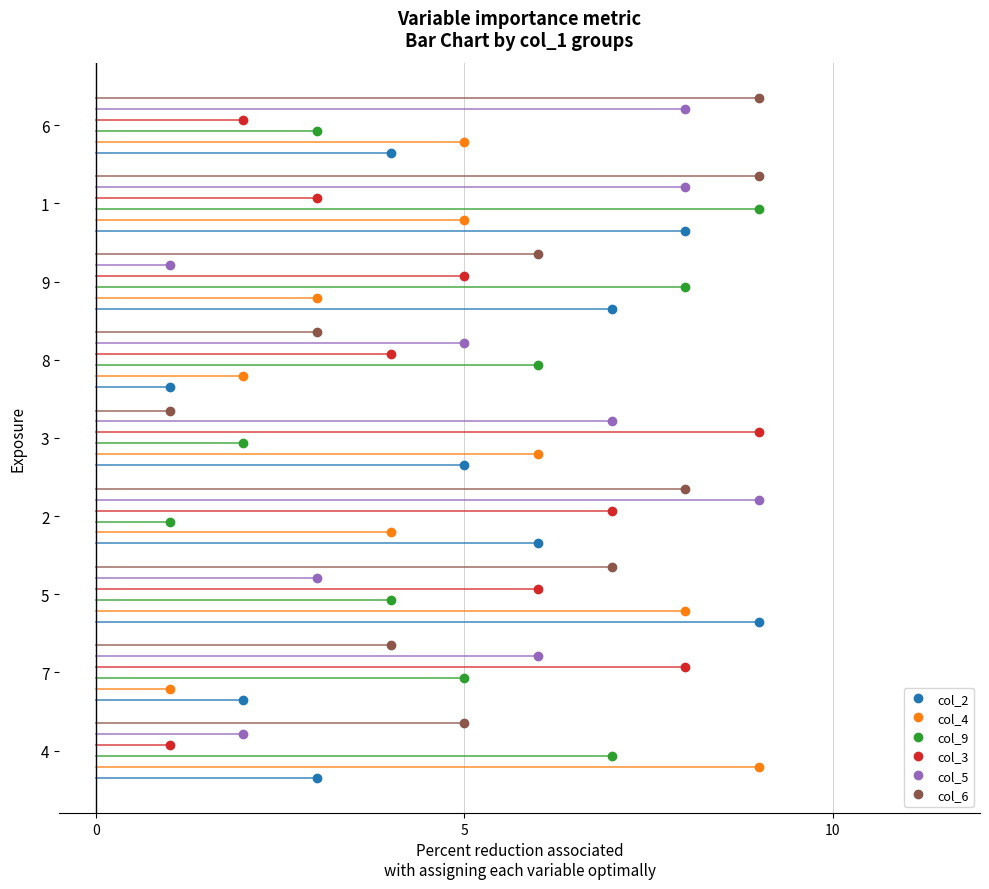

How many times do col_5 and col_2 cross each other?

4